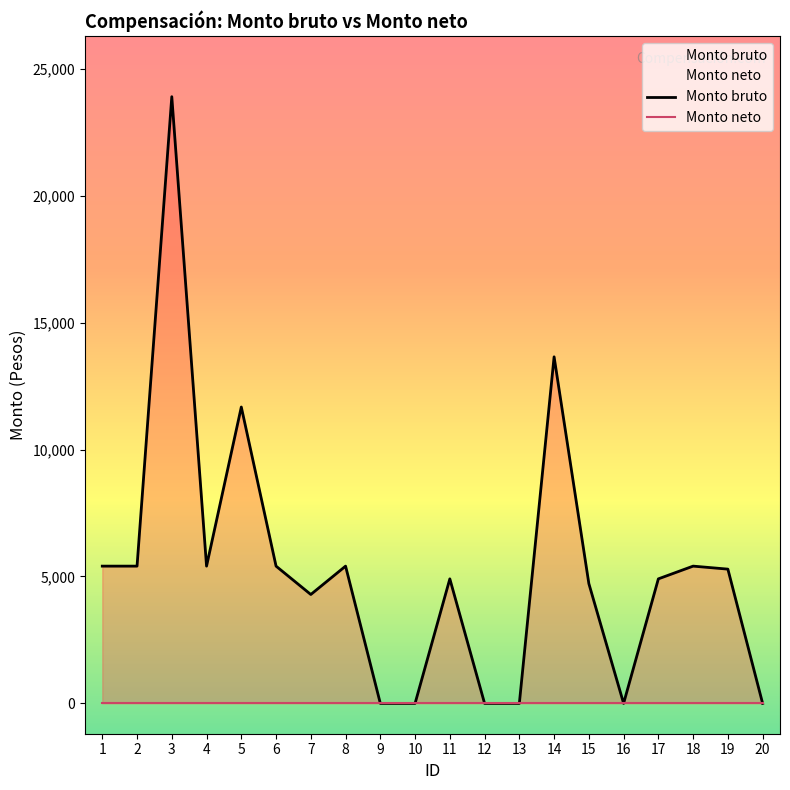

What is the sum of the values at 19 and 1?

10697.5